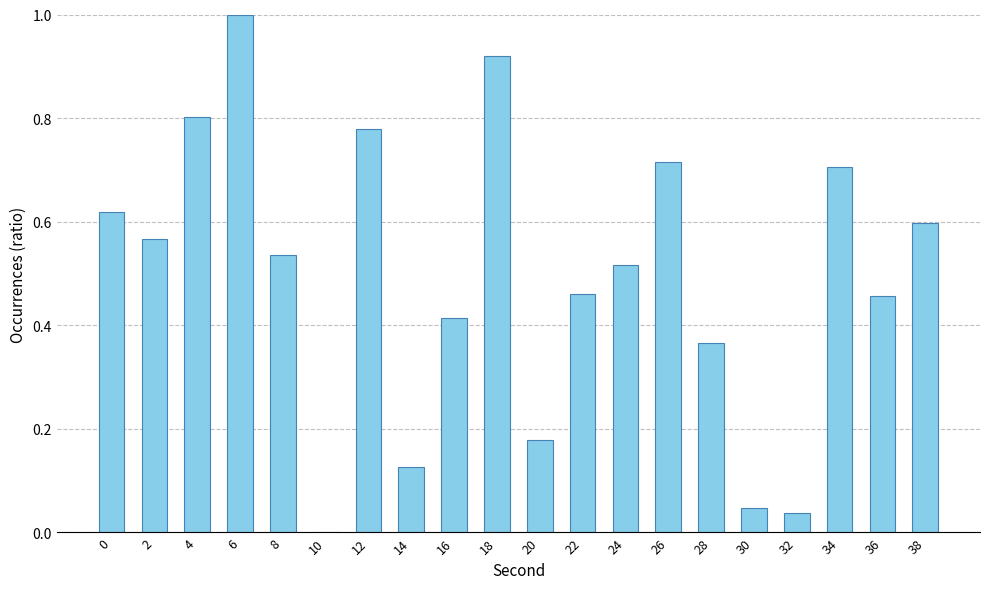

Which label corresponds to the largest value in the chart?

6